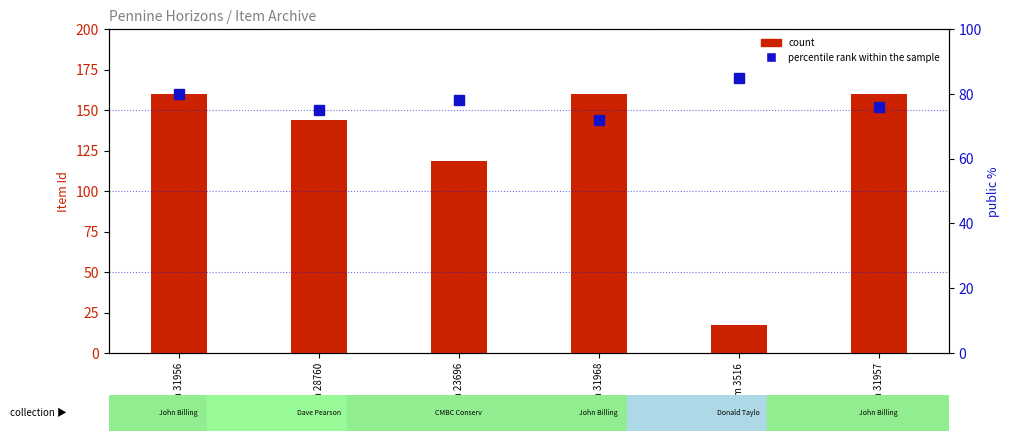

Read the count value at Item 23696.

118.5